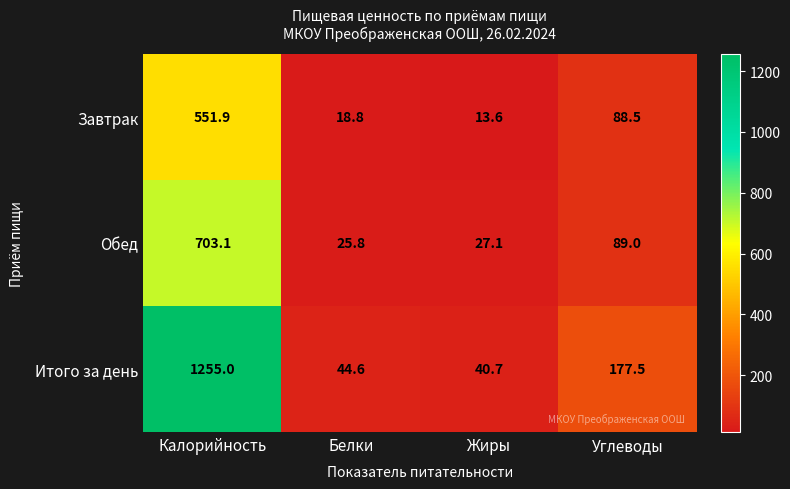

At which category is the sum across all series the highest?

Калорийность